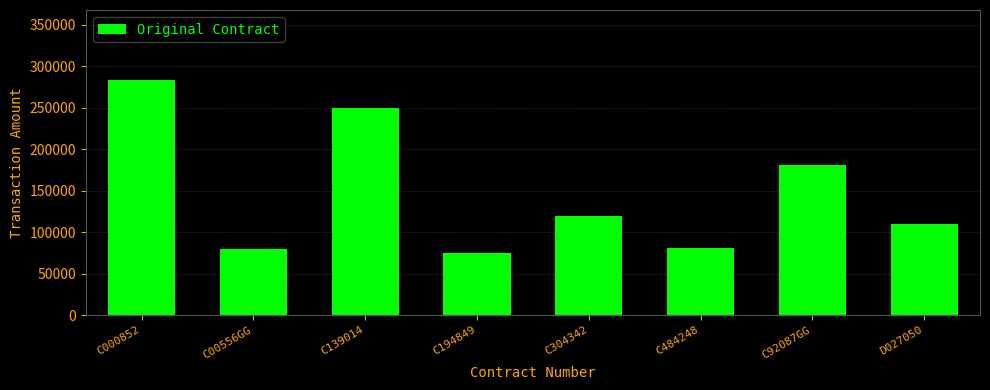

What is the sum of all values?

1180348.3